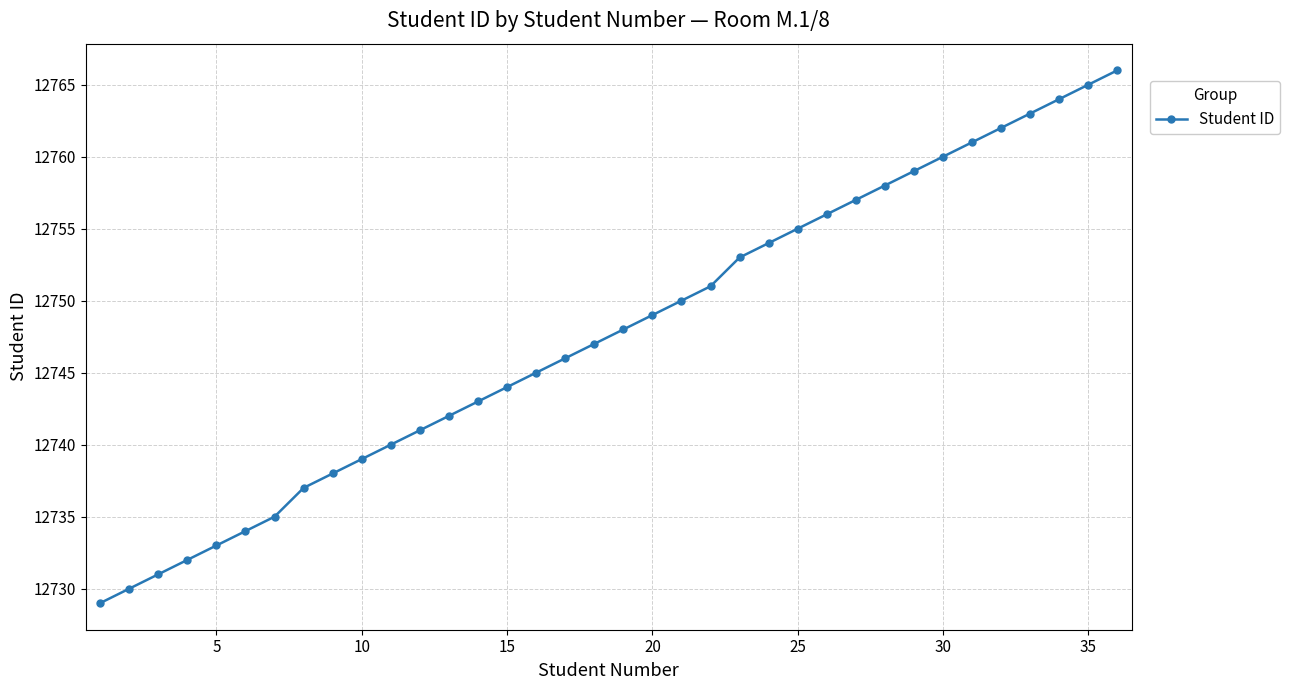

What is the minimum value shown in the chart?

12729